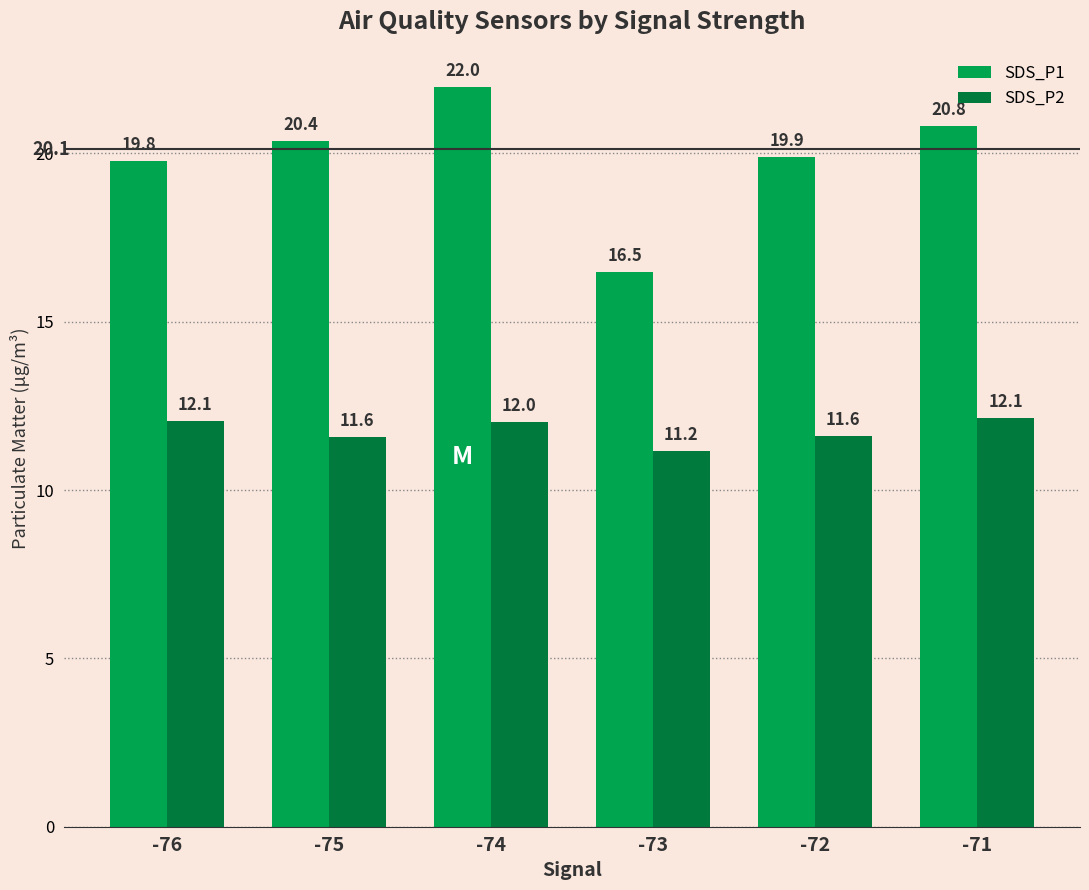

Which series has the largest range (max minus min)?

SDS_P1